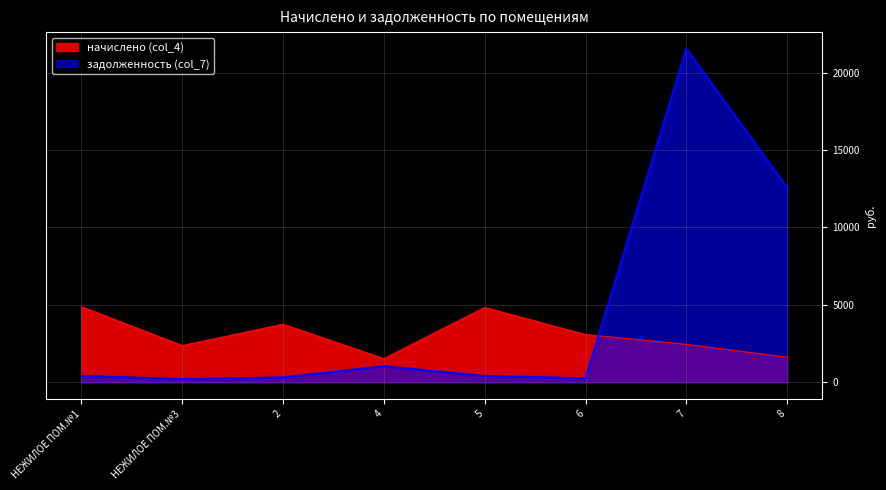

Reading left to right, extract all data points from this chart.

начислено (col_4): 4875.6	2363.9	3742.8	1521.7	4826.3	3078.0	2441.5	1612.9
задолженность (col_7): 406.3	197.0	311.9	1031.0	402.2	256.5	21531.8	12567.0